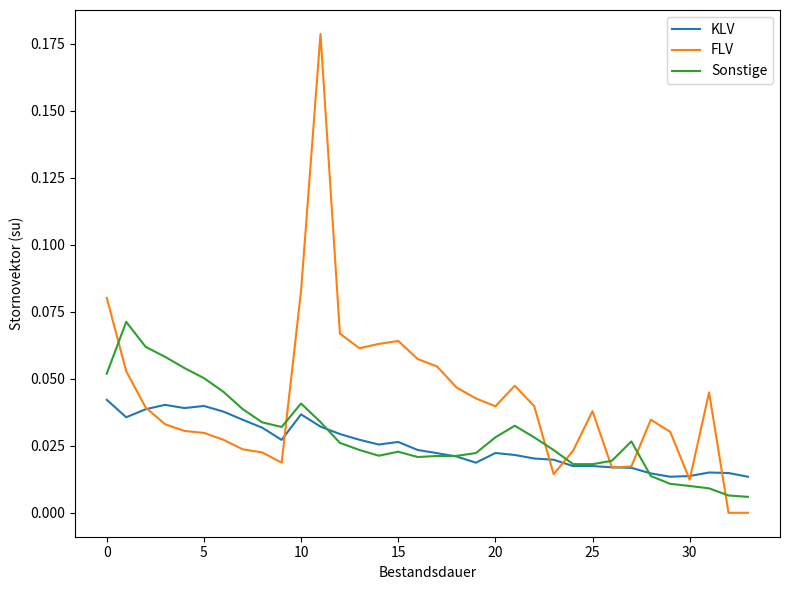

Which series has the widest spread of values?

FLV